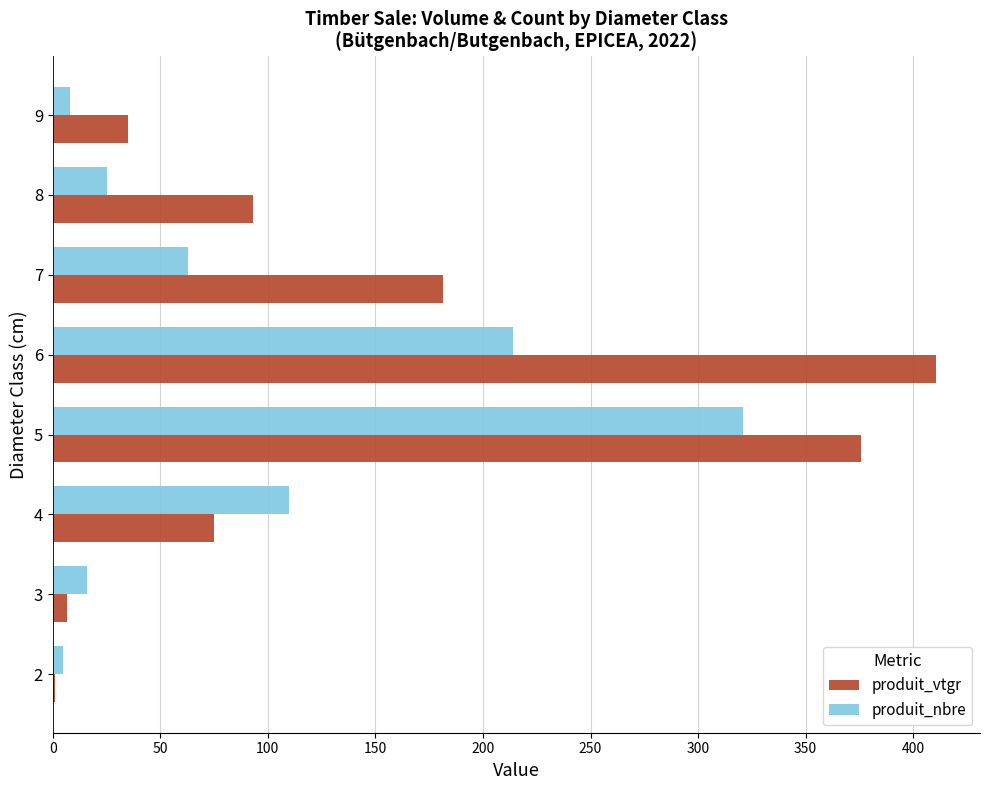

True or false: produit_vtgr has a value of 35.1 at 9.

True